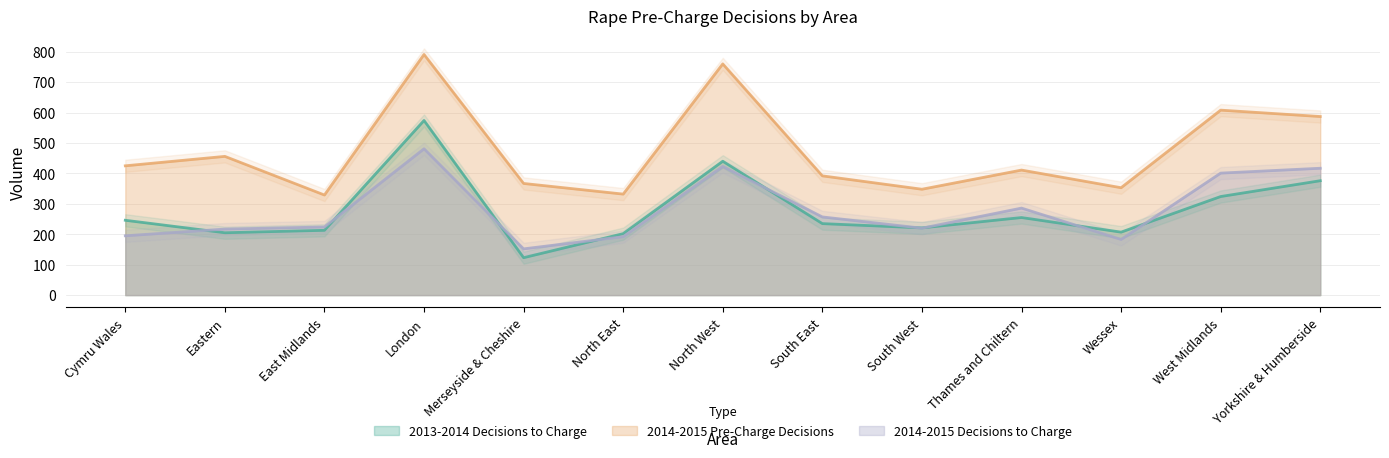

True or false: 2013-2014 Decisions to Charge and 2014-2015 Decisions to Charge cross at least once.

True